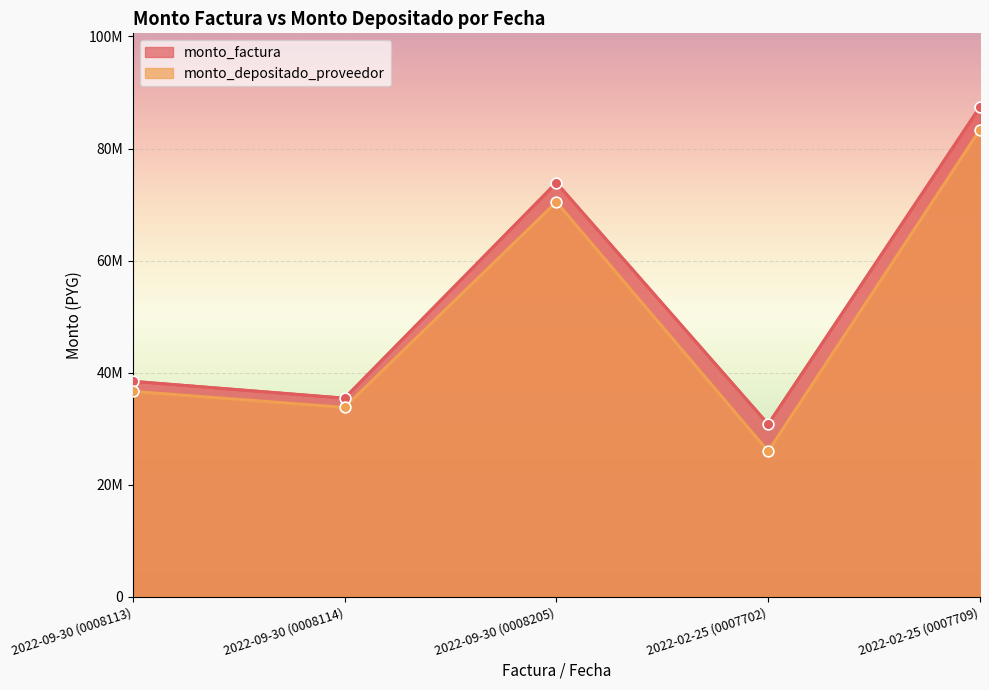

At which category is the sum across all series the highest?

2022-02-25 (0007709)